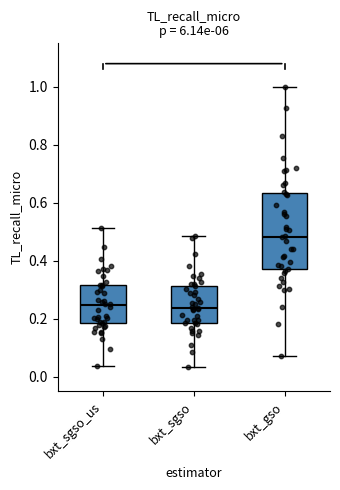

Reading left to right, transcribe this box plot: for each box, give where its median line is, the range the box spans, and where its two whiskers end, as read against the y-axis. The values are not printed on the chart, so give them approximately, as read against the axis.

bxt_sgso_us: median 0.24, box 0.18 to 0.32, whiskers 0.04 to 0.52
bxt_sgso: median 0.24, box 0.18 to 0.32, whiskers 0.04 to 0.48
bxt_gso: median 0.48, box 0.38 to 0.64, whiskers 0.08 to 1.00